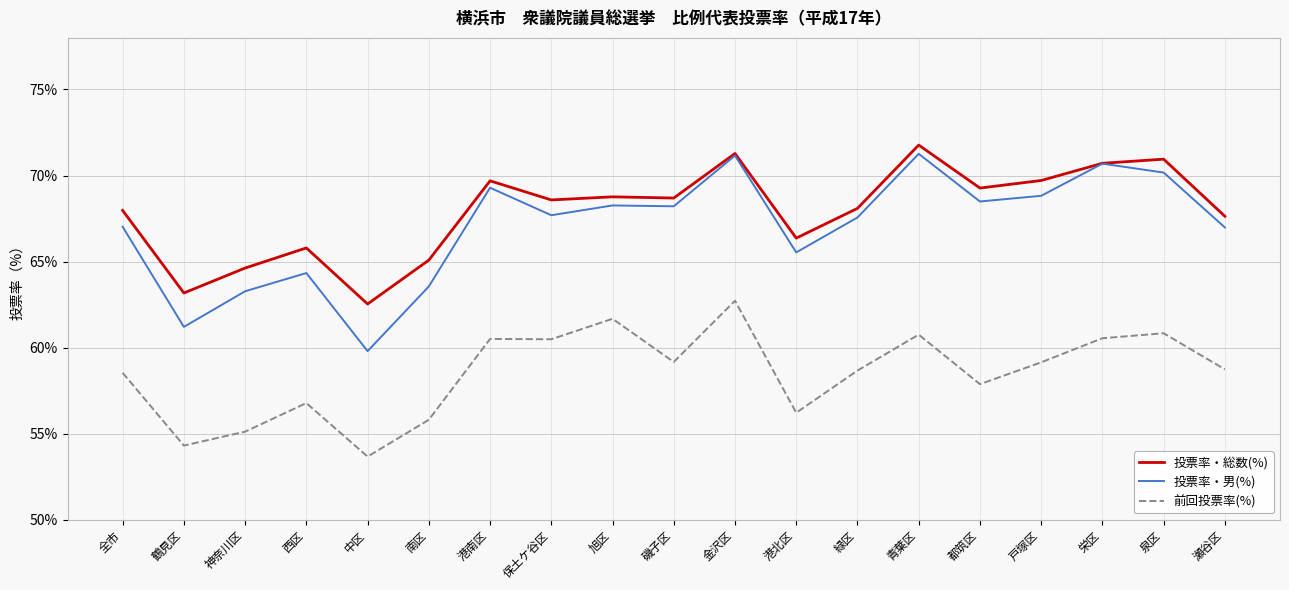

At which category does 投票率・男(%) reach its first local peak?

西区